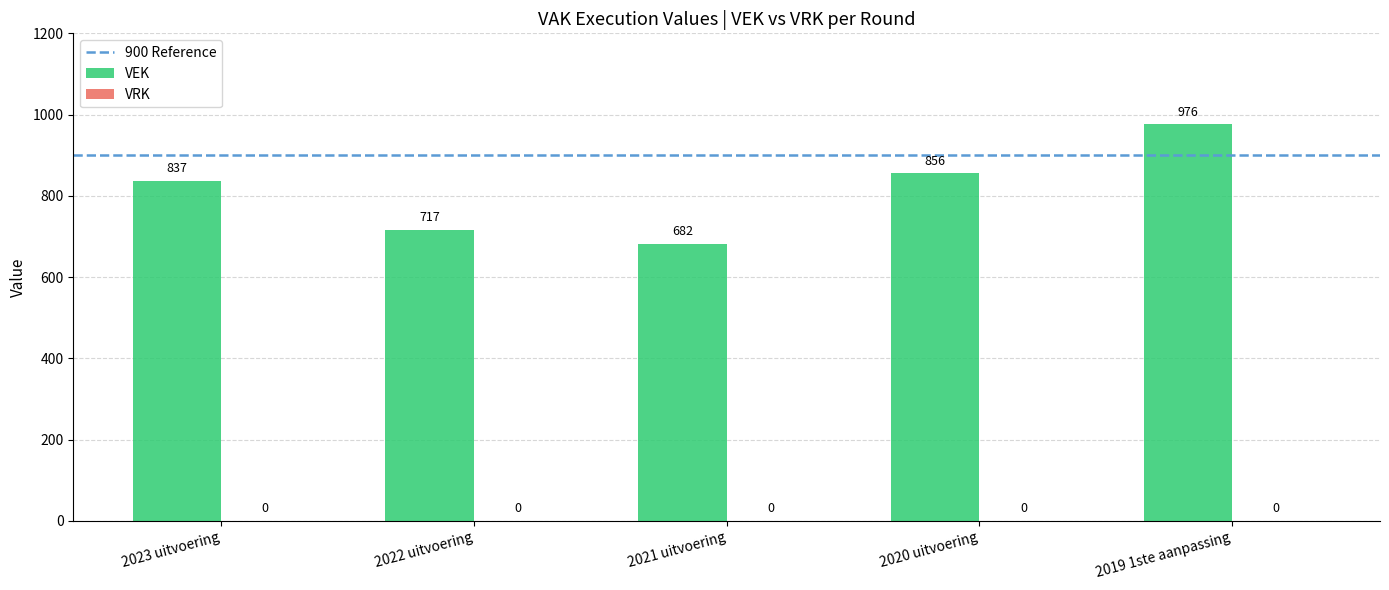

Which label corresponds to the largest value in the chart?

2019 1ste aanpassing